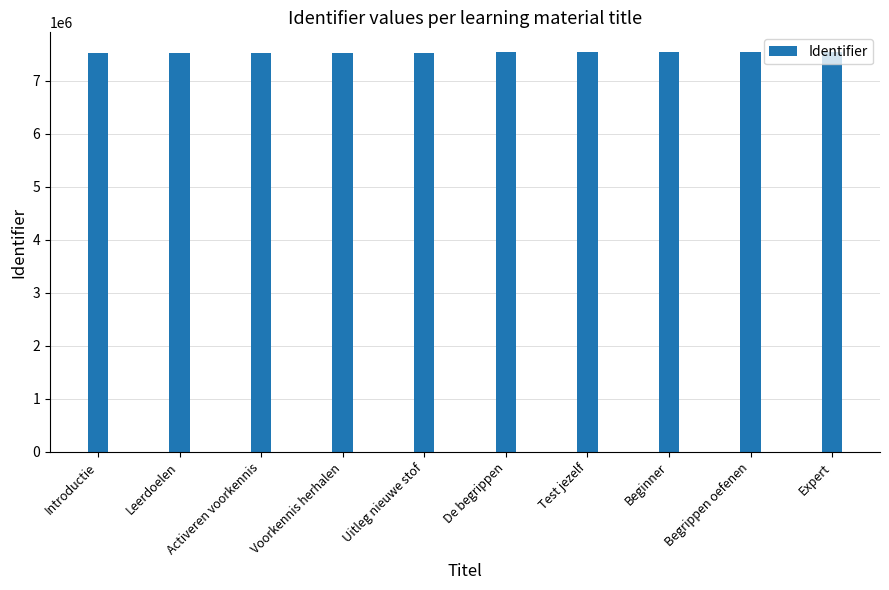

What position from the left is Begrippen oefenen?

9